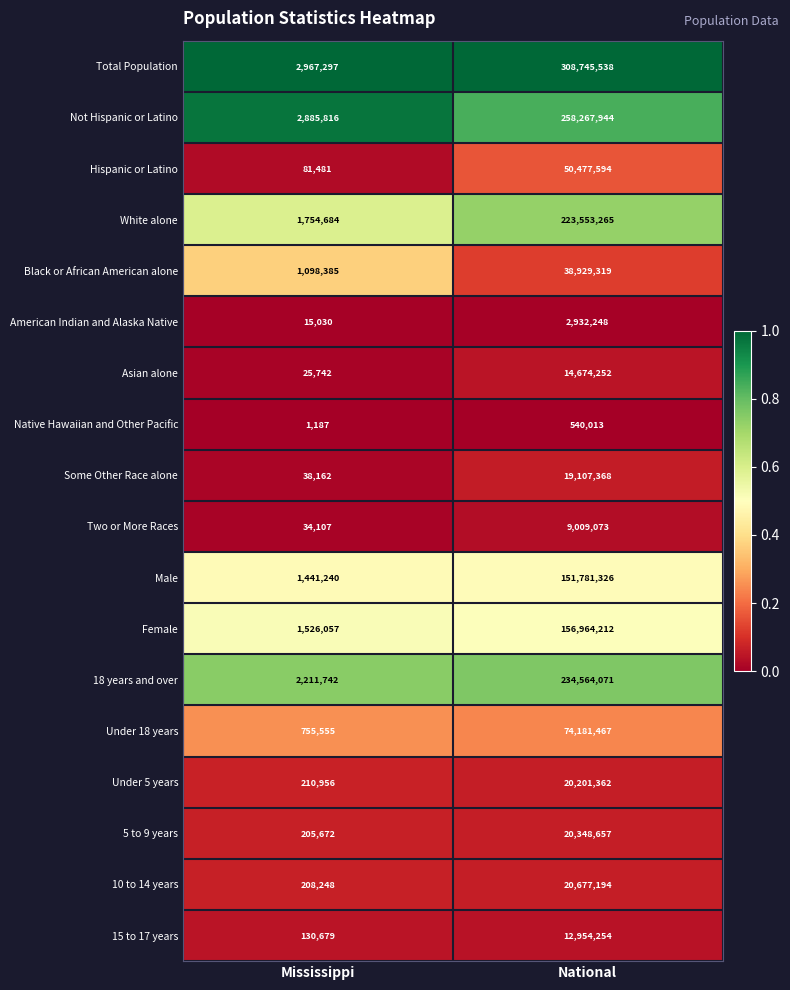

Which series changed the most between Mississippi and National?

Total Population